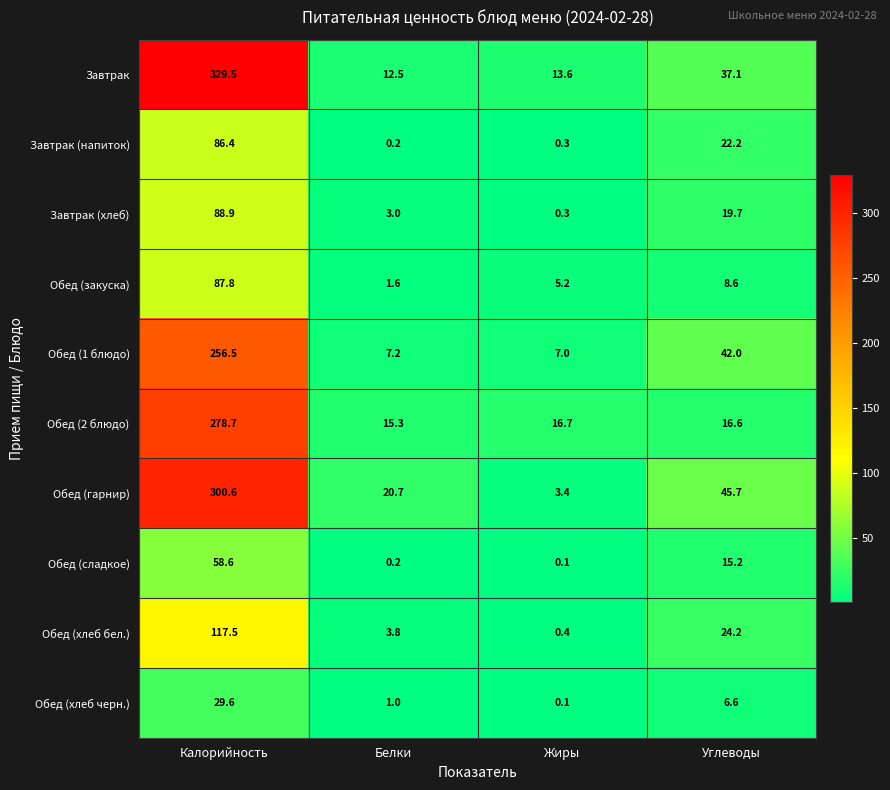

The value of Завтрак at Жиры is 13.6. True or false?

True